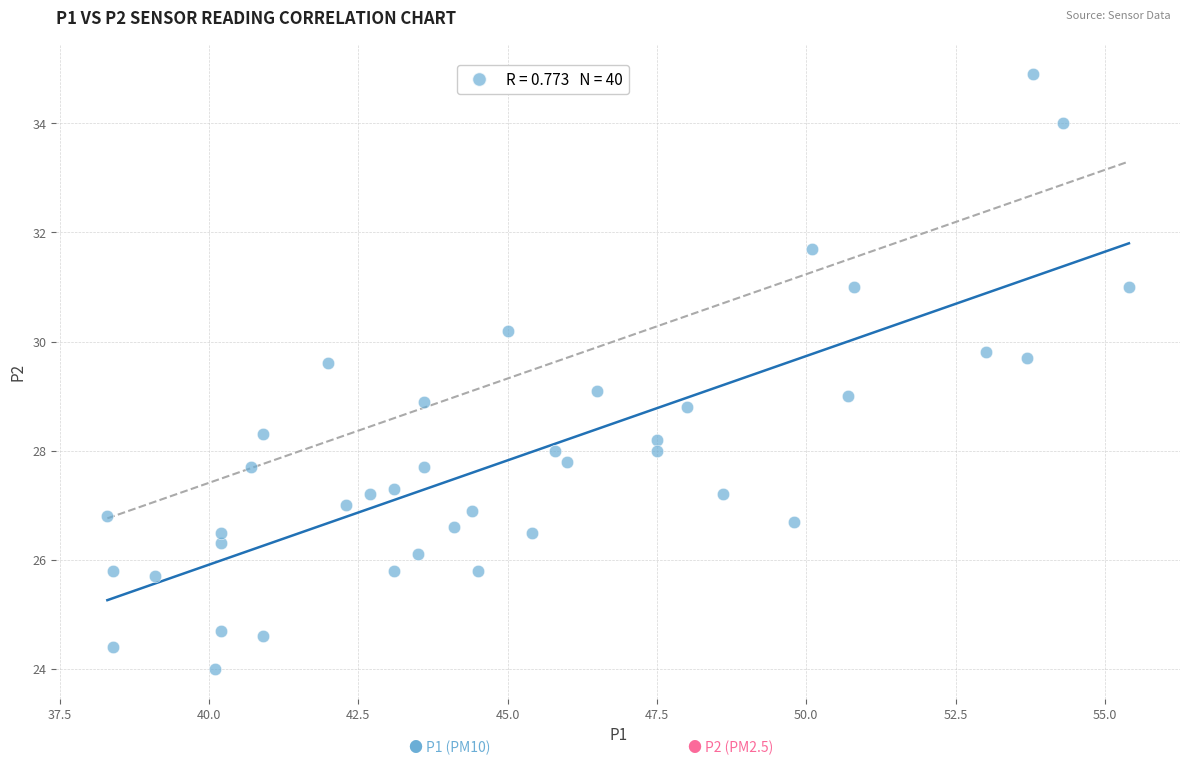

What is the range of X values (max minus min)?

17.1